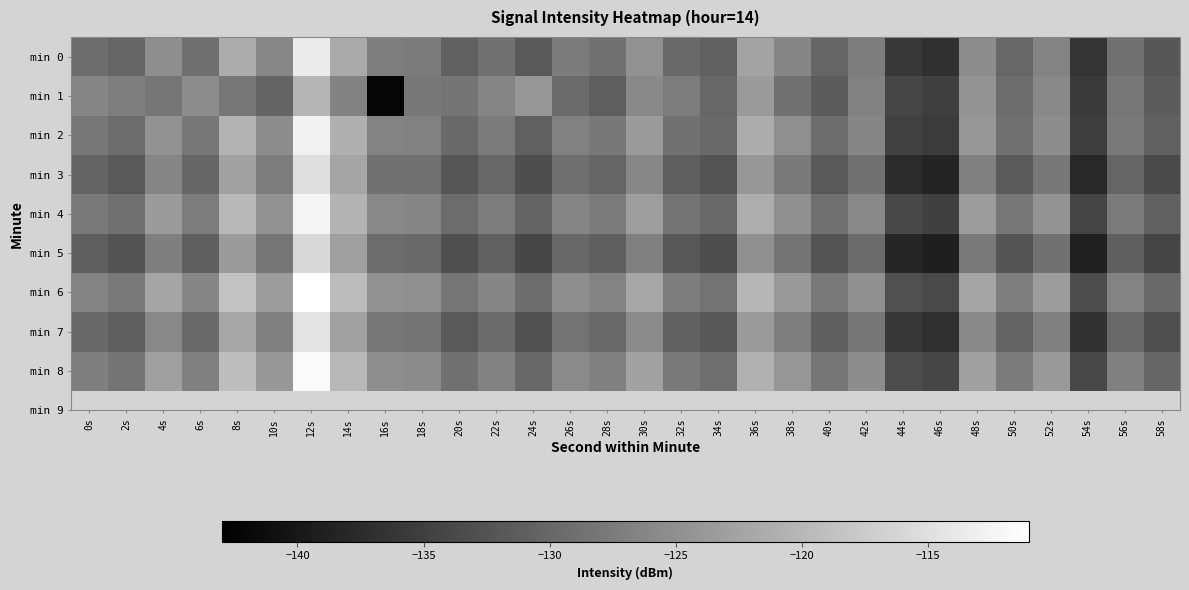

Which label corresponds to the largest value in the chart?

12s